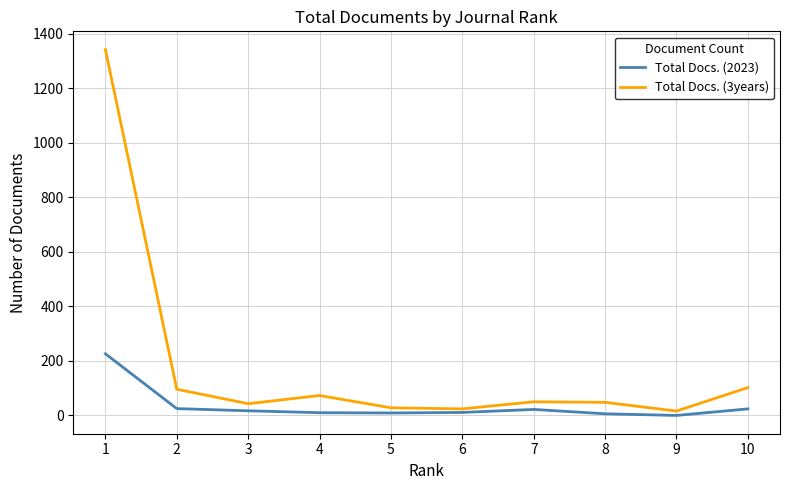

The Total Docs. (2023) series shows 6 at 8. True or false?

True